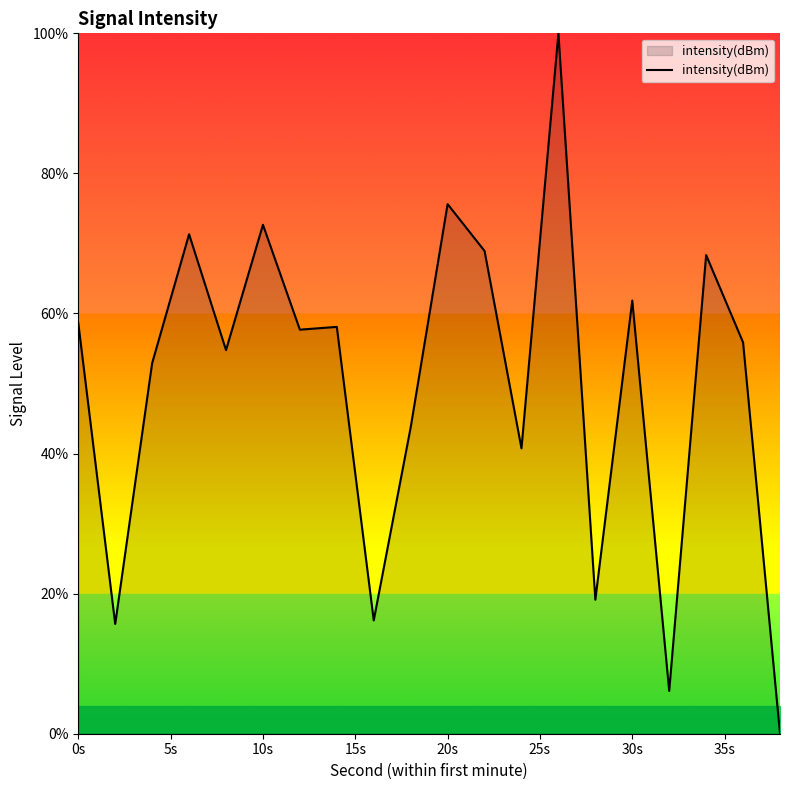

How many lines are shown in the chart?

1